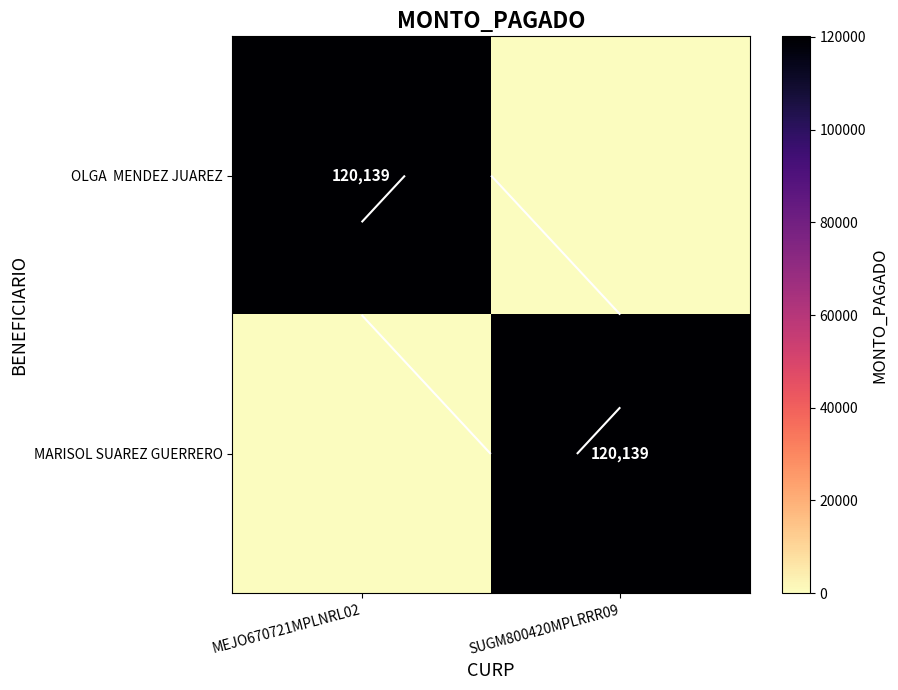

The OLGA MENDEZ JUAREZ series shows 0 at SUGM800420MPLRRR09. True or false?

True